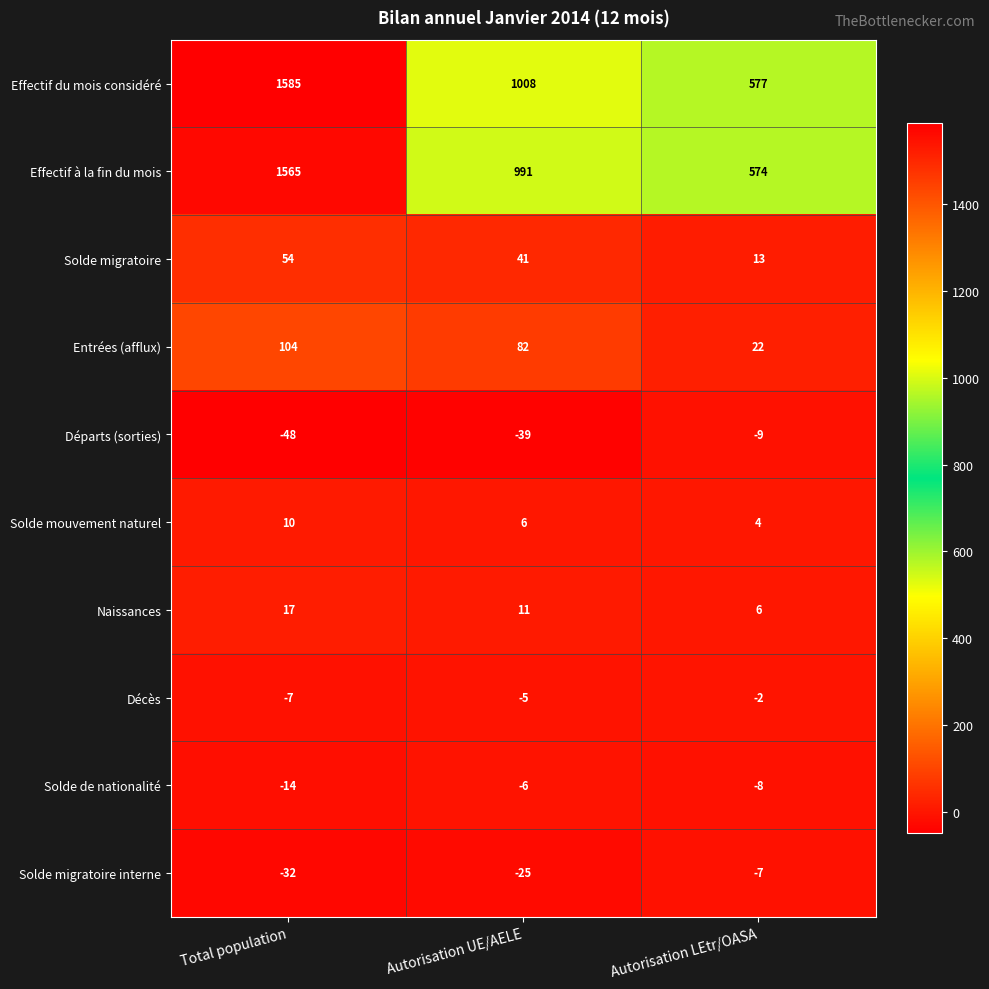

At which category does the chart reach its peak across all series?

Total population